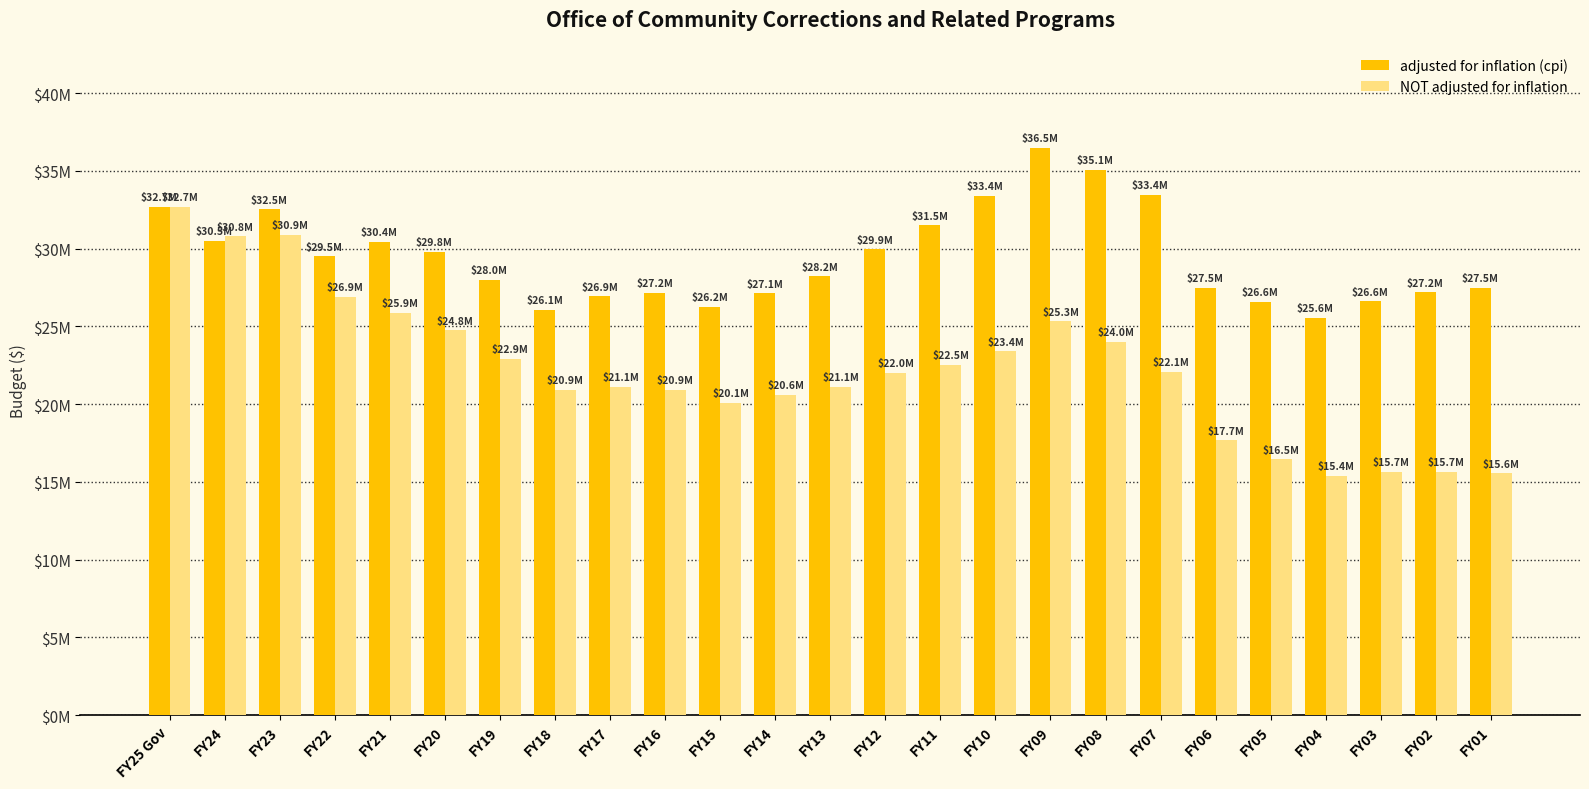

What is the highest value of the NOT adjusted for inflation series?

32687672